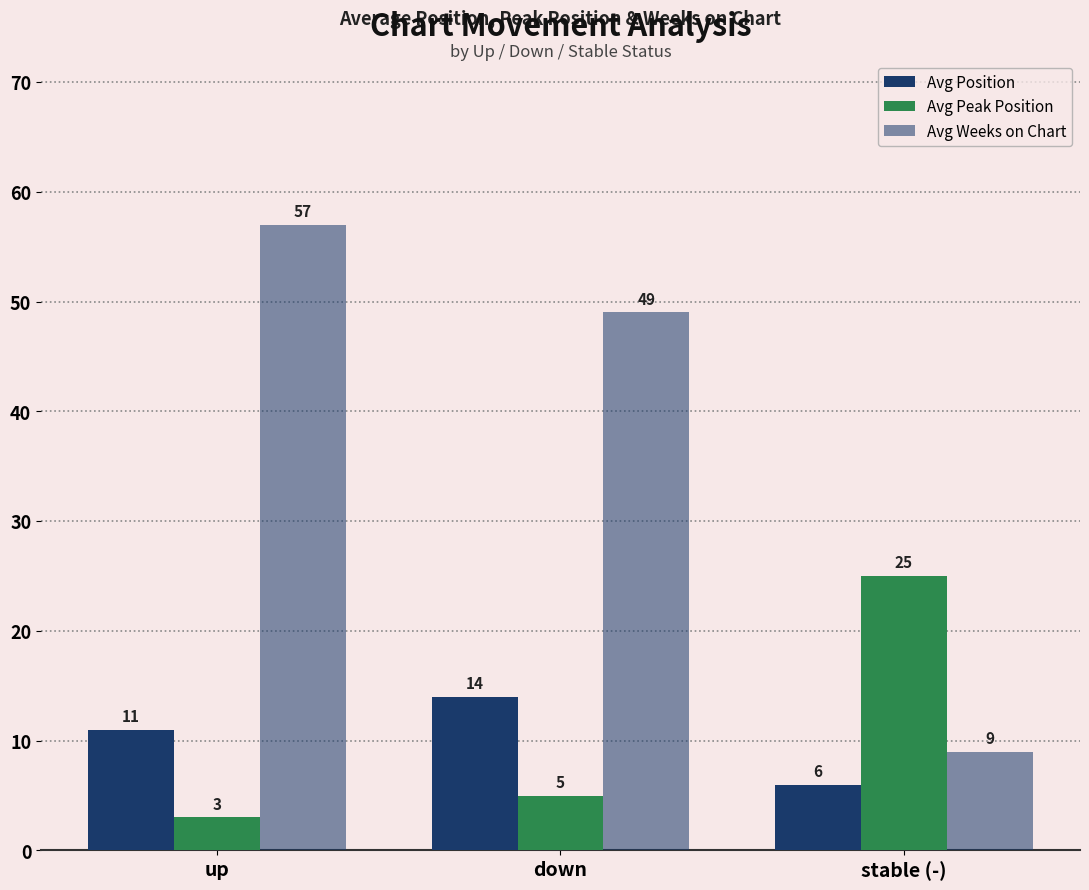

Does the chart contain stacked bars?

No